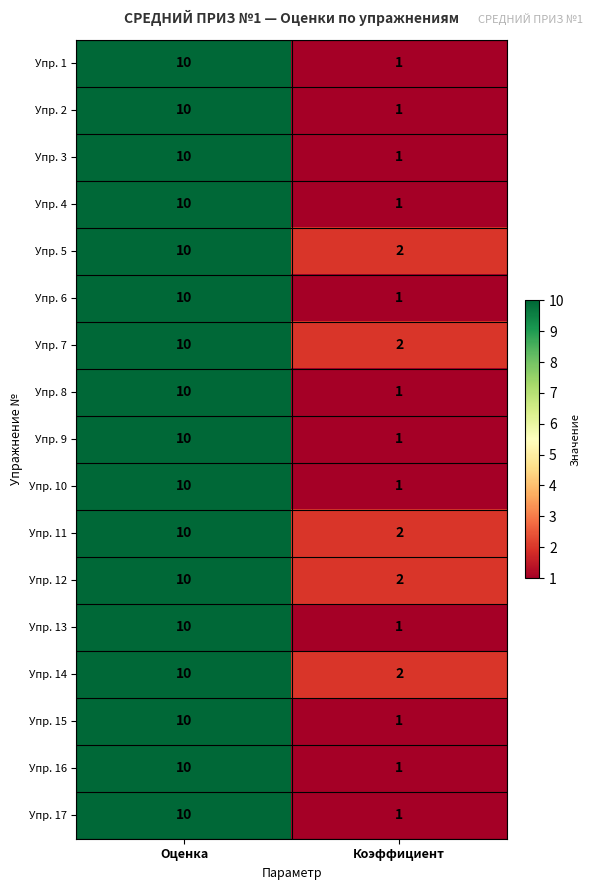

At which category is the sum across all series the highest?

Оценка